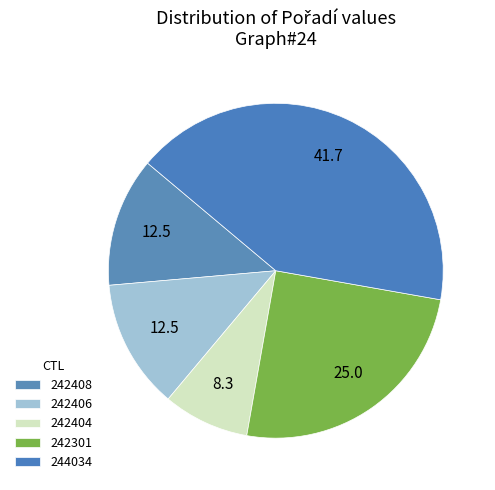

How many segments does this pie chart have?

5